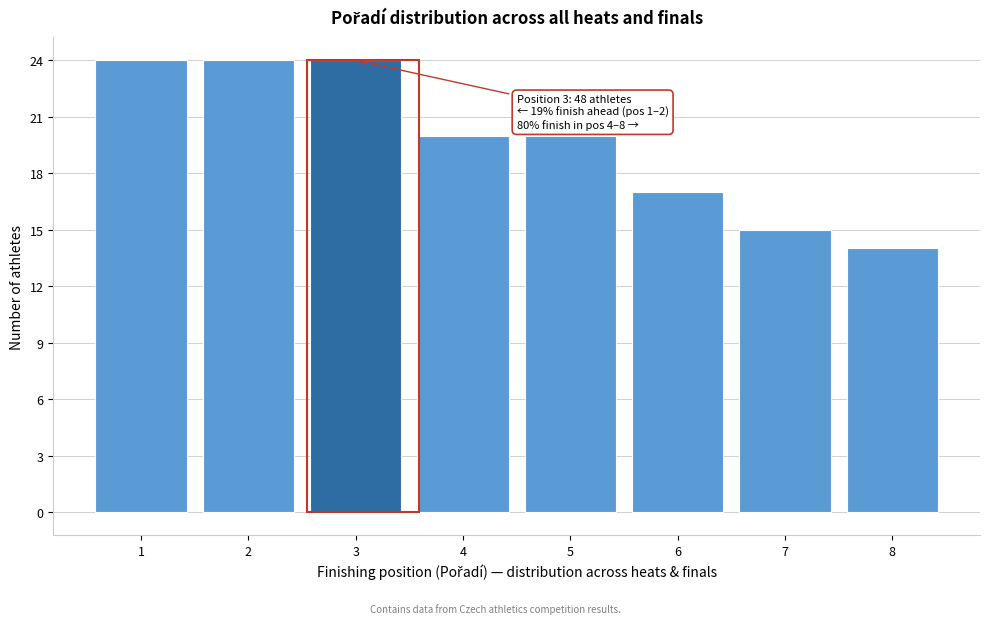

Reading left to right, list all the values displayed in this chart.

1=24	2=24	3=24	4=20	5=20	6=17	7=15	8=14